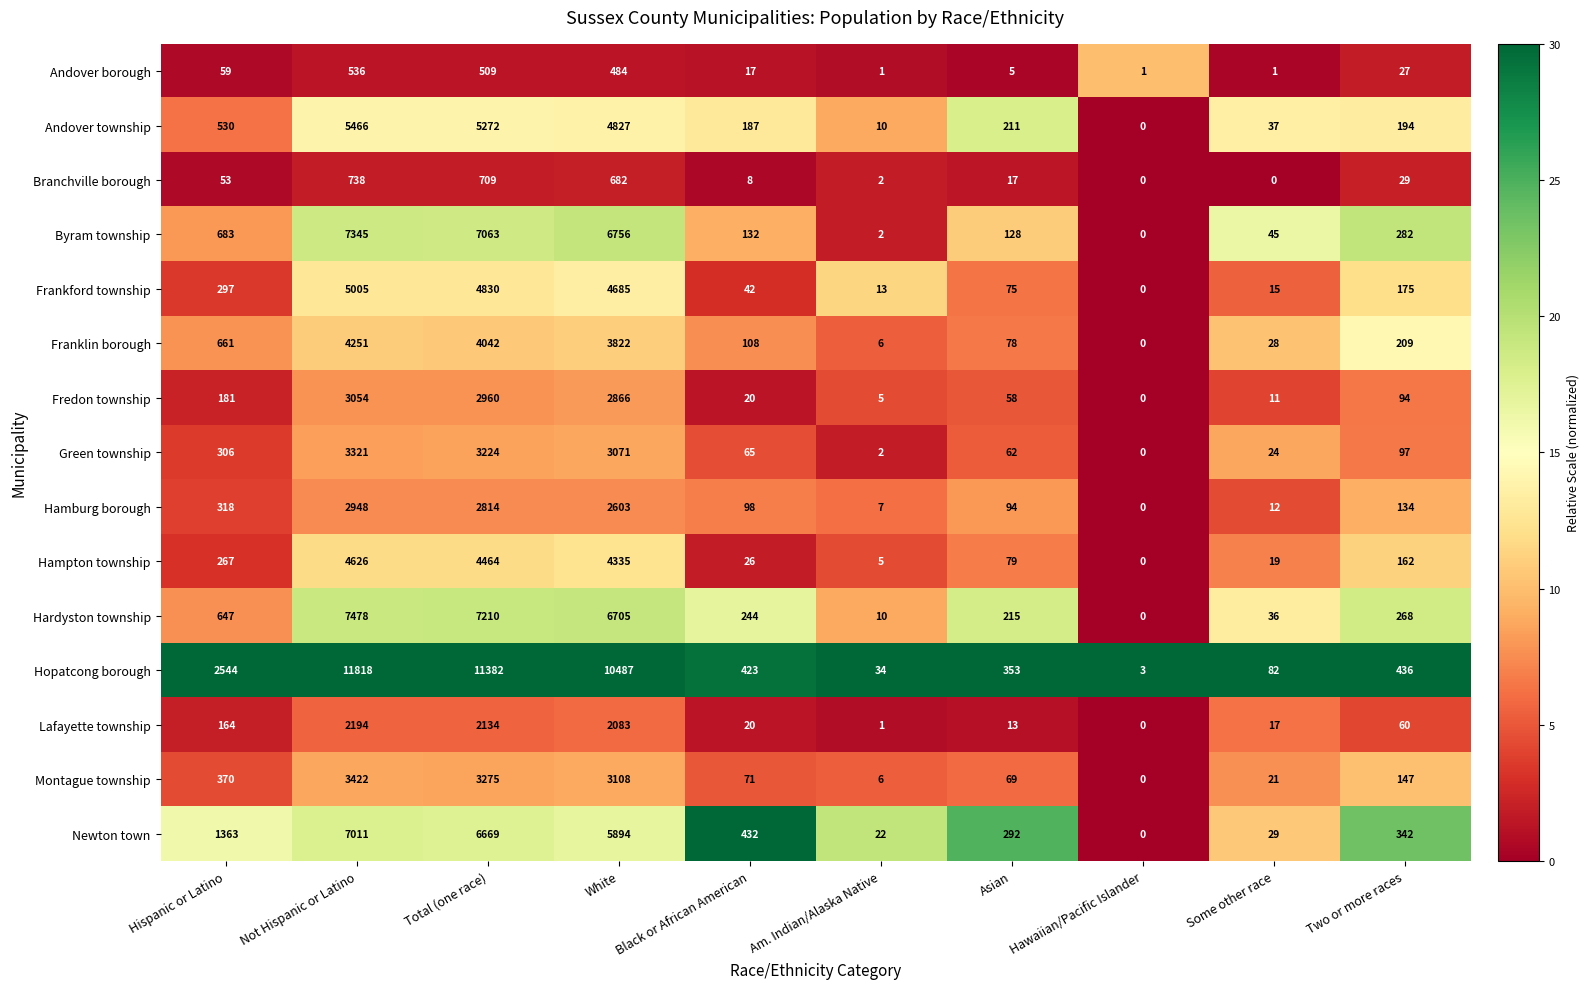

Rank the categories by Hardyston township value from lowest to highest.

Hawaiian/Pacific Islander, Am. Indian/Alaska Native, Some other race, Asian, Black or African American, Two or more races, Hispanic or Latino, White, Total (one race), Not Hispanic or Latino